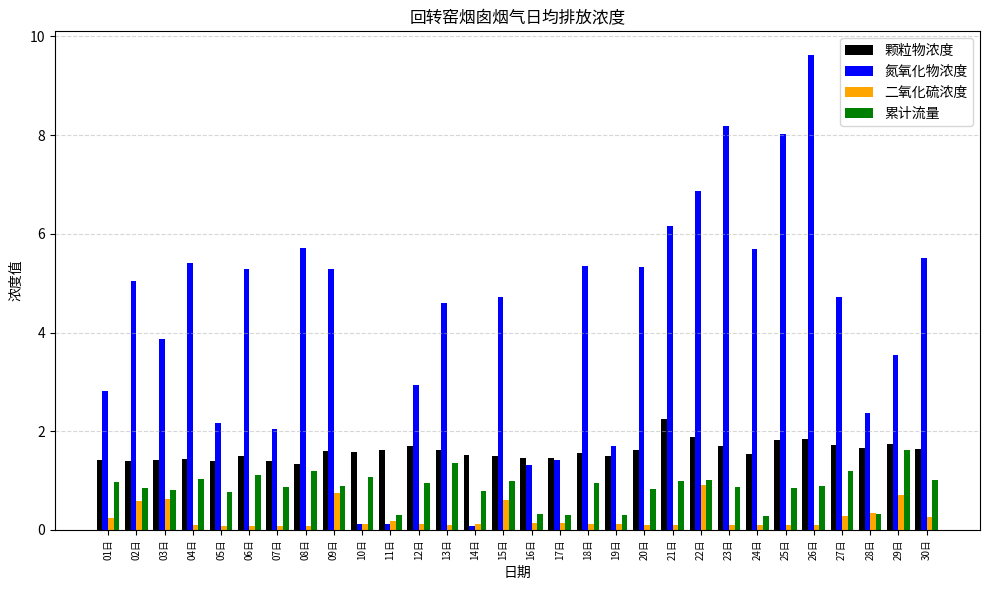

Count the 颗粒物浓度 values in the range 1 to 2.

29